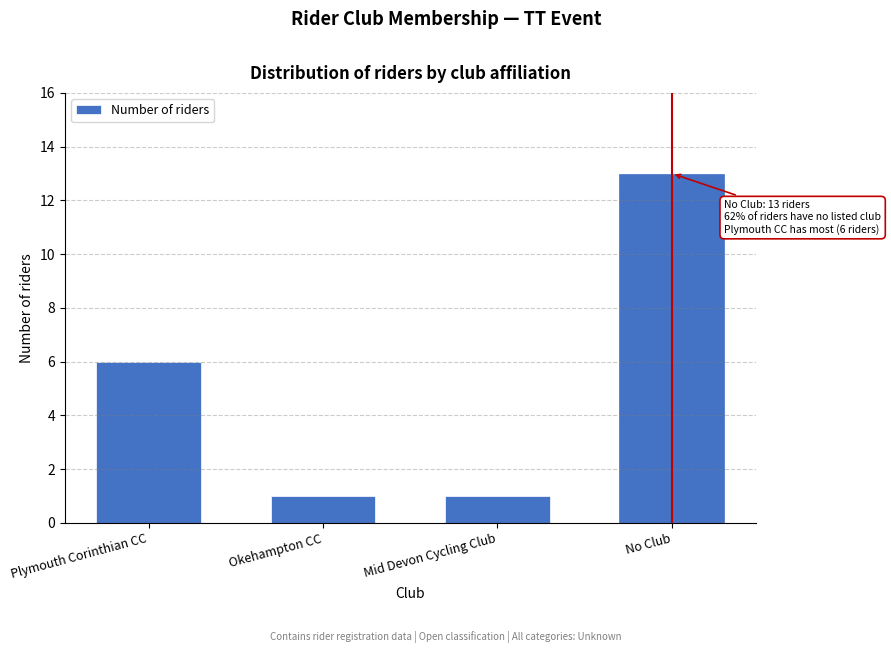

Reading left to right, transcribe all the data shown in this chart.

6	1	1	13